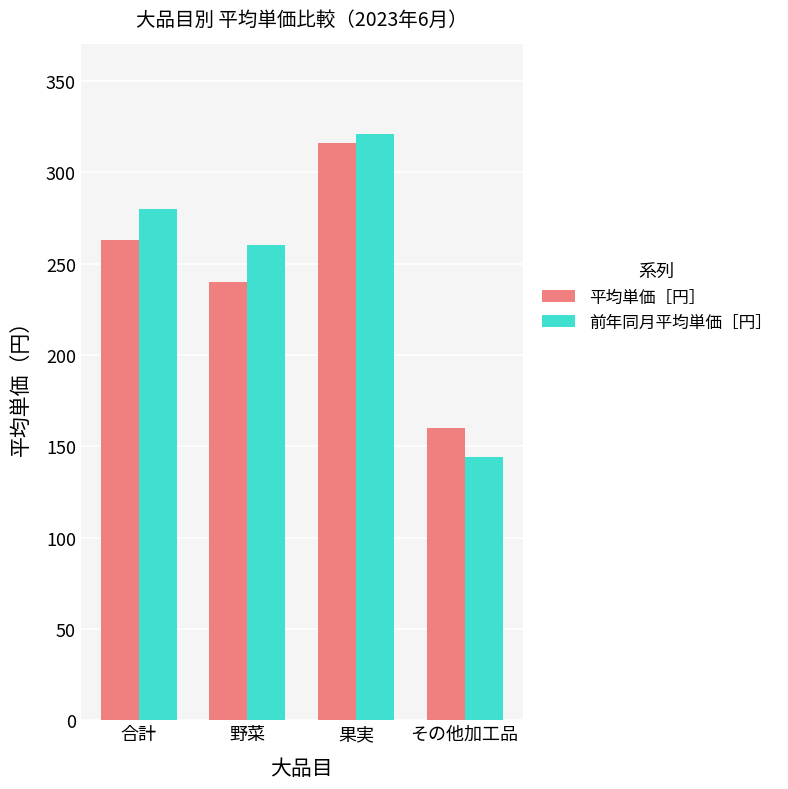

True or false: 前年同月平均単価［円］ has a value of 144 at その他加工品.

True